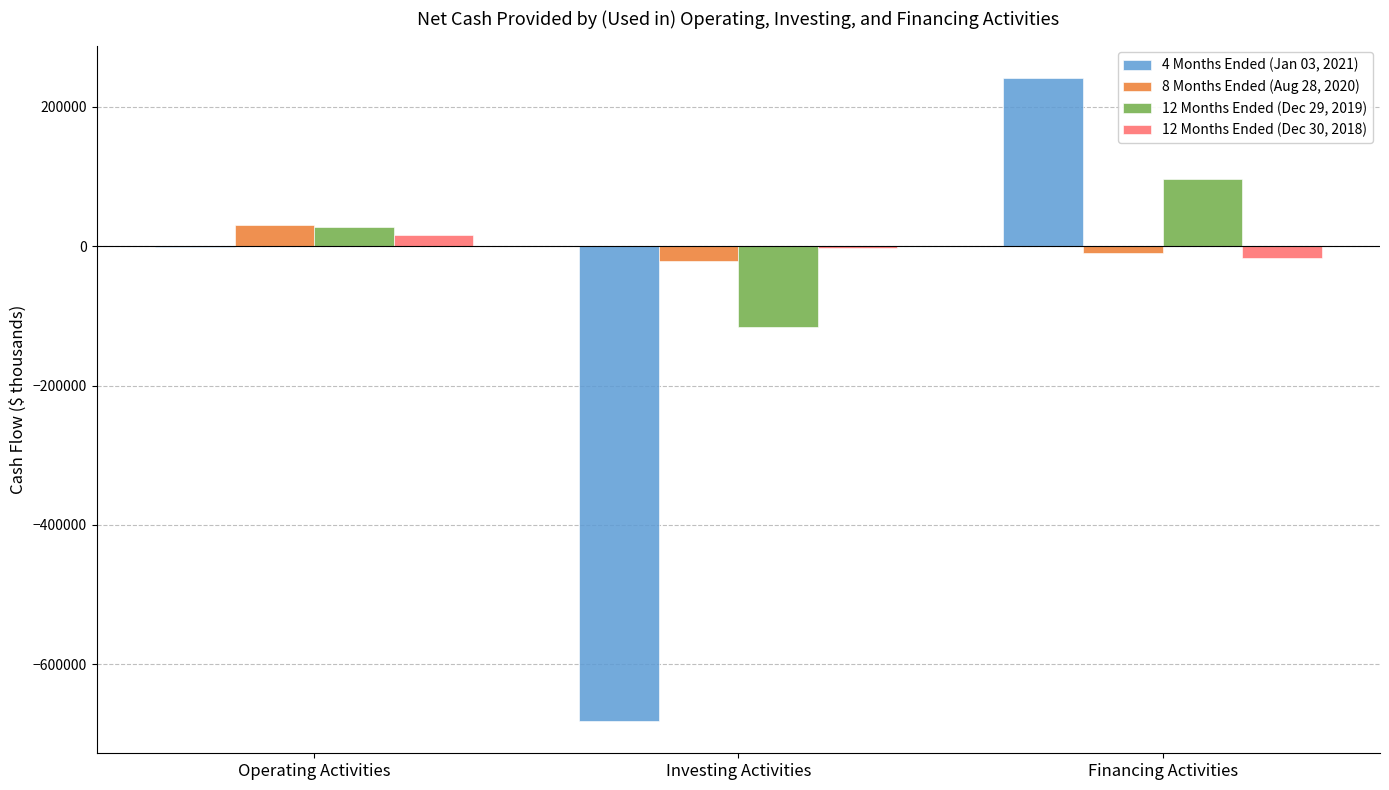

At which category is the sum across all series the highest?

Financing Activities